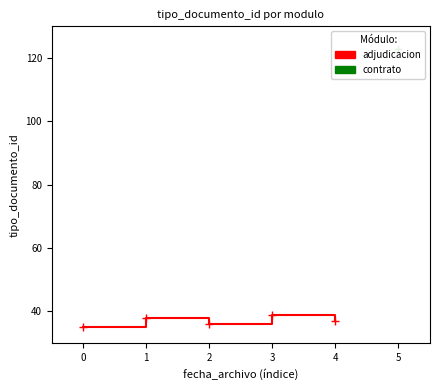

True or false: there are more than 1 points higher than both neighbors.

True